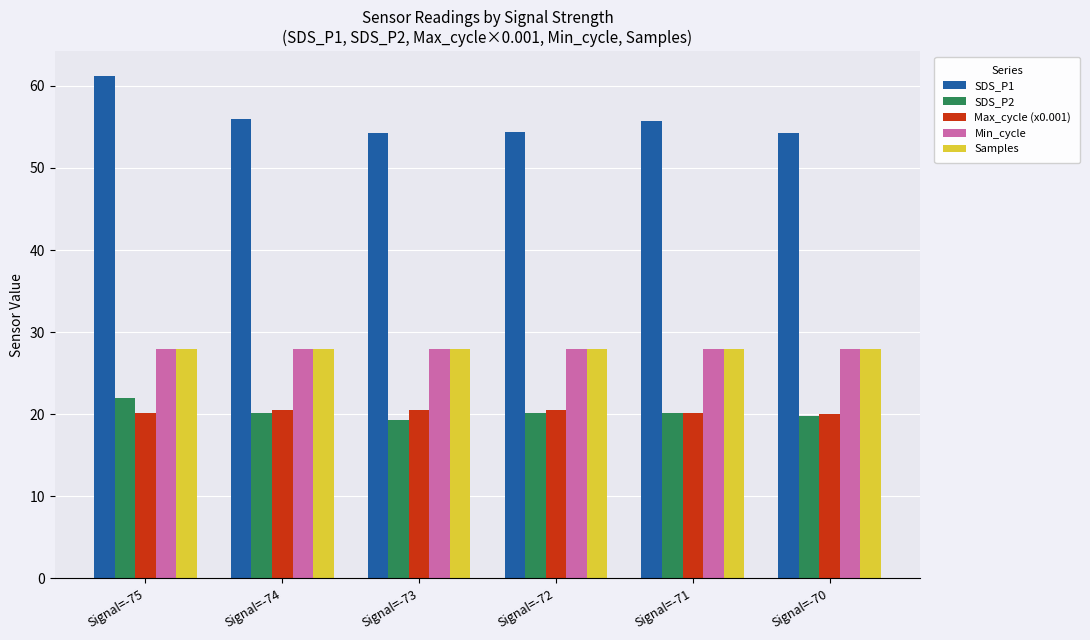

How many bars are there in each group?

5